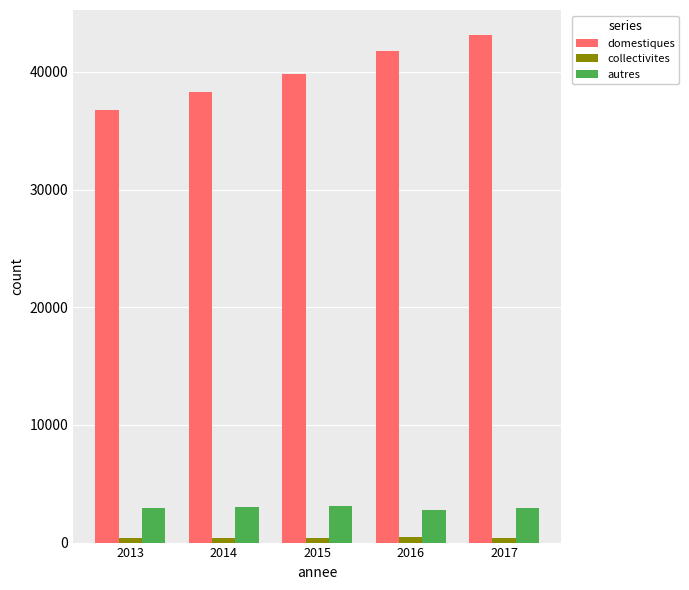

What is the sum of all domestiques values?

199822